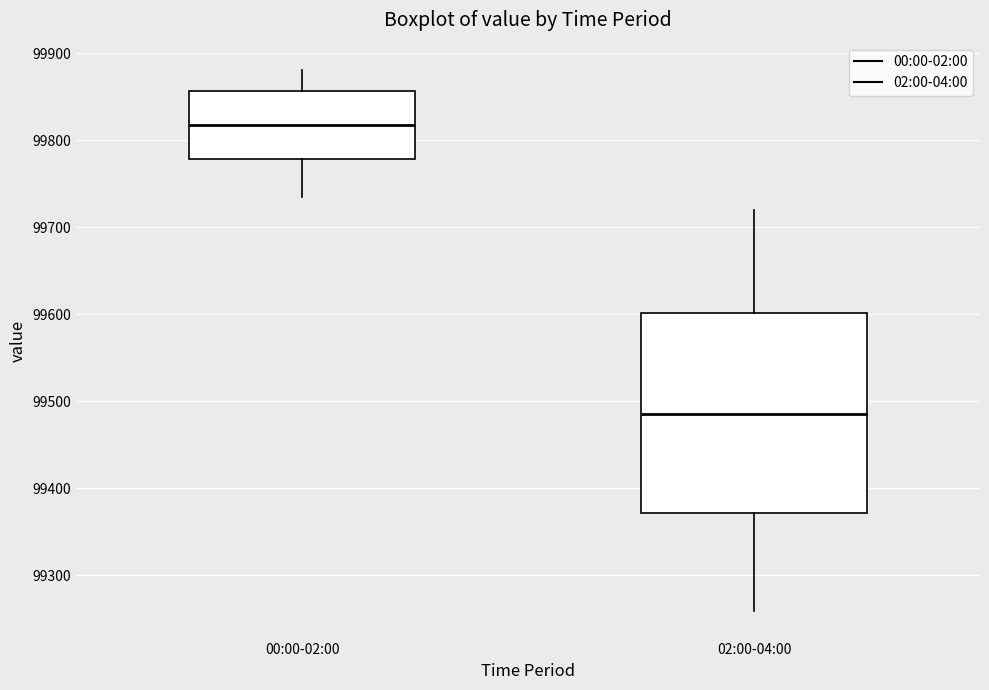

Reading left to right, read every box against the y-axis: the position of its median line, the range the box covers, and the ends of its whiskers. The values are not printed on the chart, so give them approximately, as read against the axis.

00:00-02:00: median 99820, box 99780 to 99860, whiskers 99730 to 99880
02:00-04:00: median 99480, box 99370 to 99600, whiskers 99260 to 99720